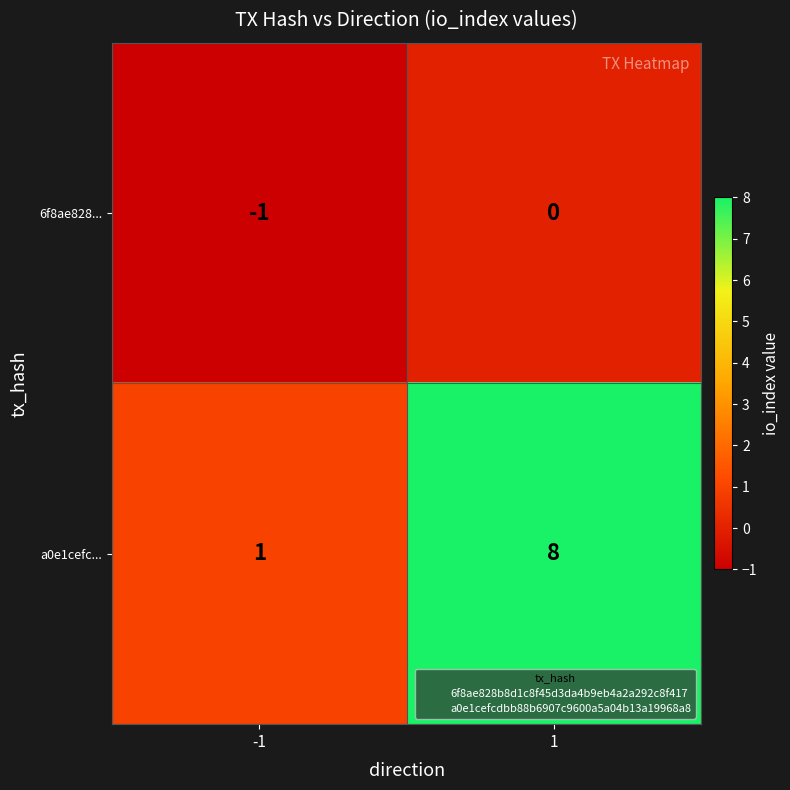

Is it true that 6f8ae828... equals 0 at 1?

True